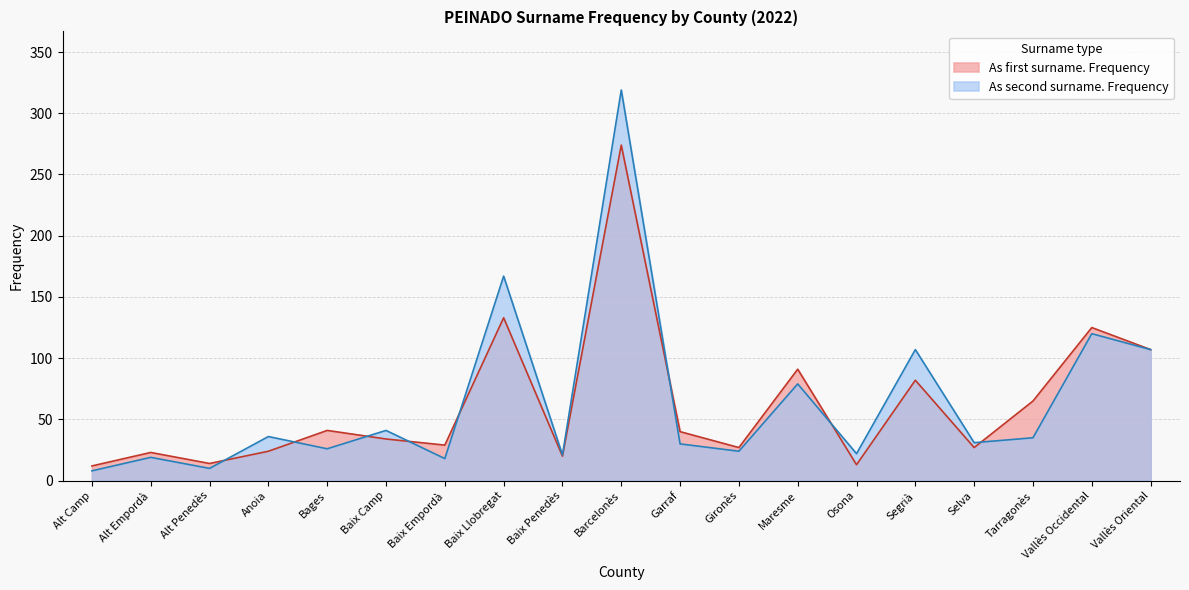

True or false: As first surname. Frequency has a value of 7 at Alt Camp.

False